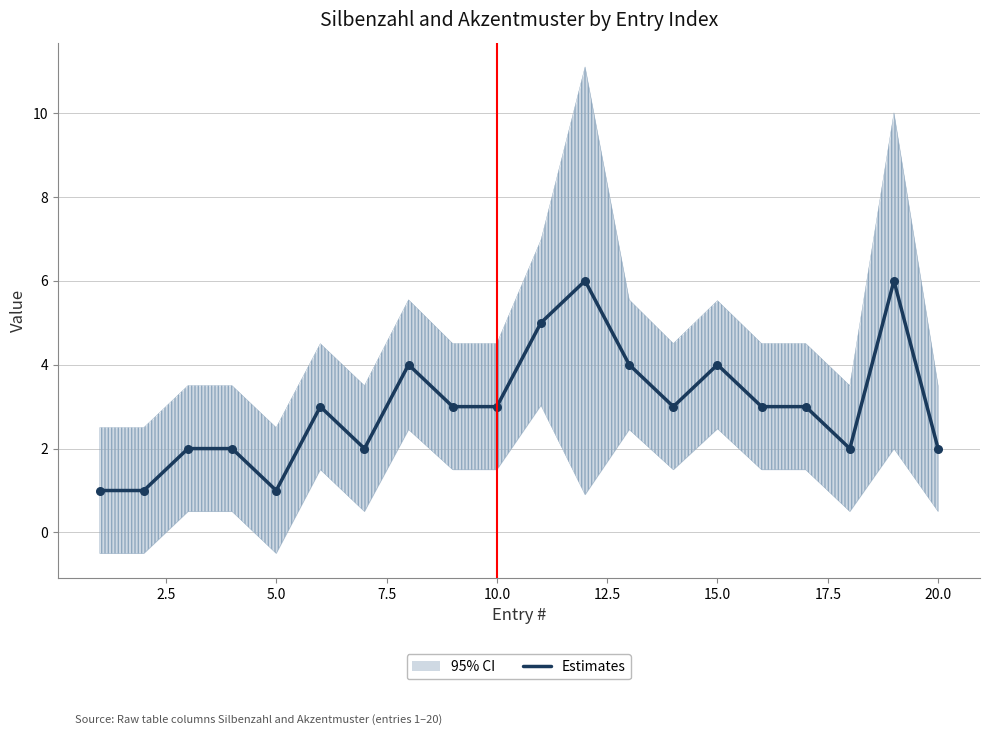

What is the highest value of the Estimates series?

6